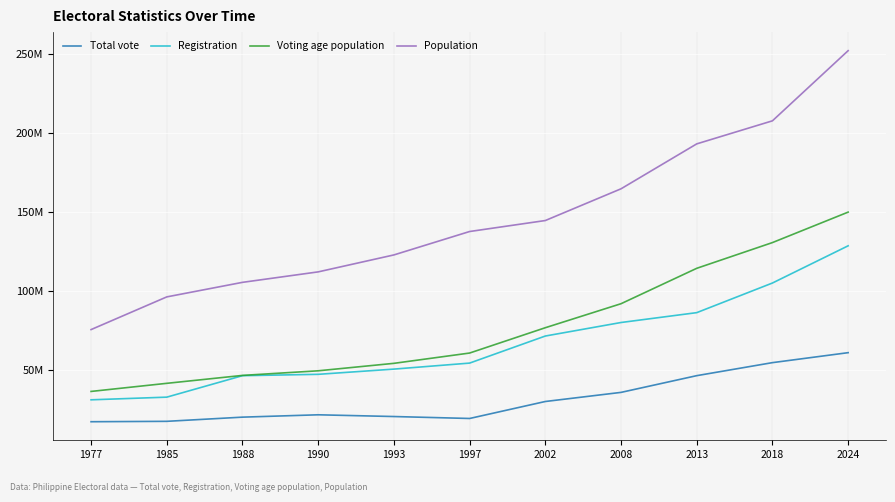

True or false: Voting age population and Population cross at least once.

False